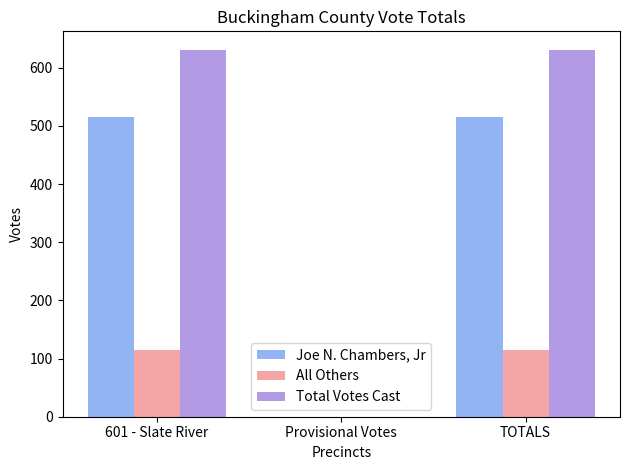

Which series has the widest spread of values?

Total Votes Cast